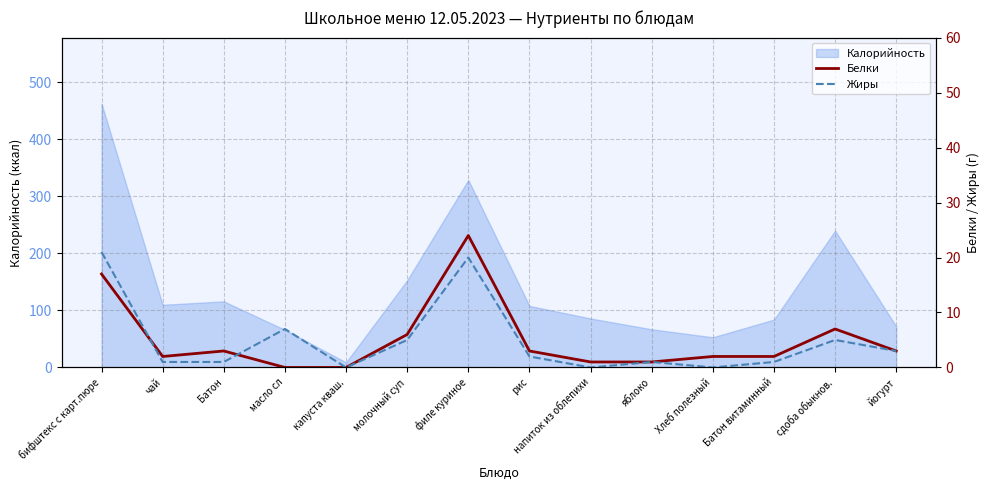

Is the value of Белки at напиток из облепихи greater than the value of Жиры at йогурт?

No